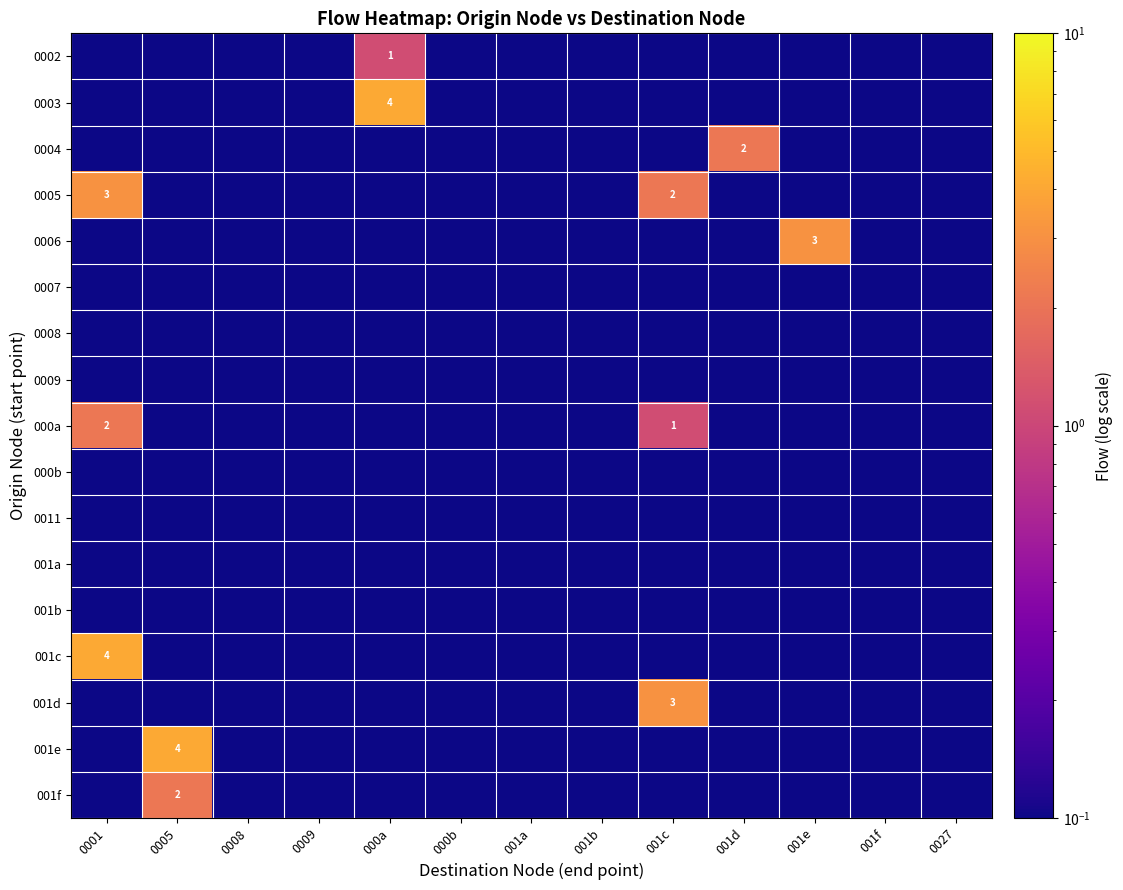

Is it true that 001f equals 2.0 at 0005?

True